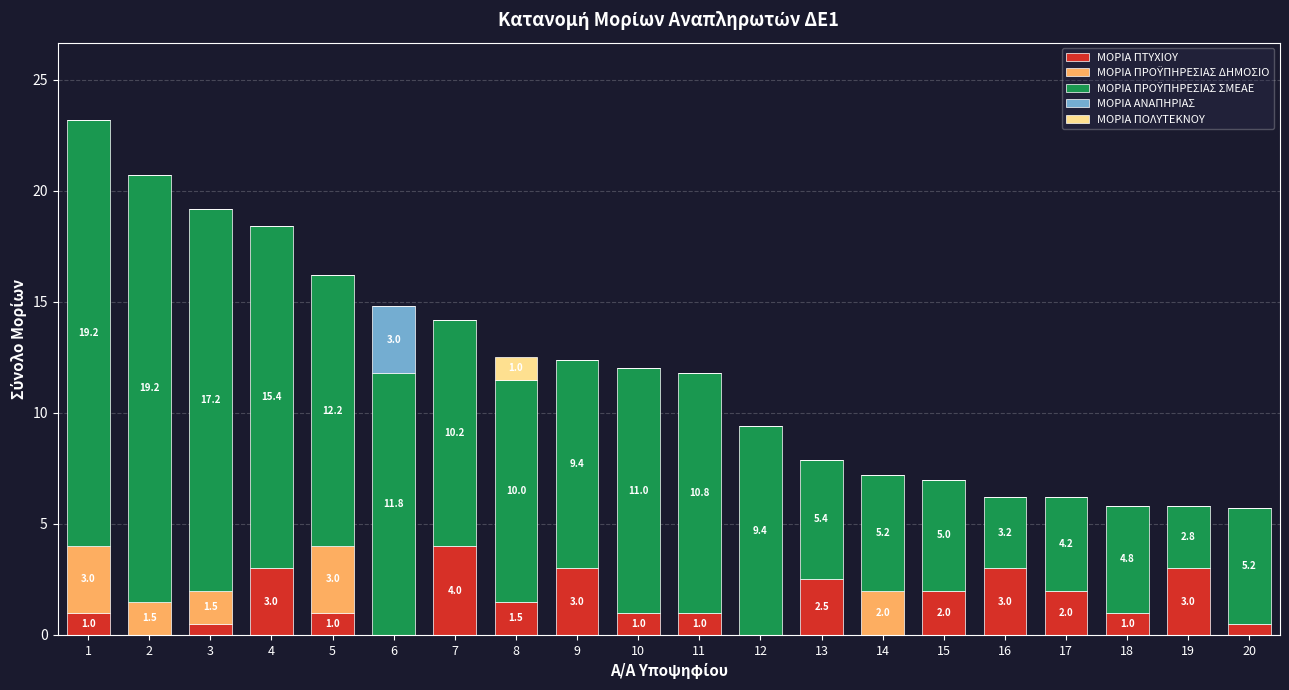

What is the total value across all series at 15?

7.0